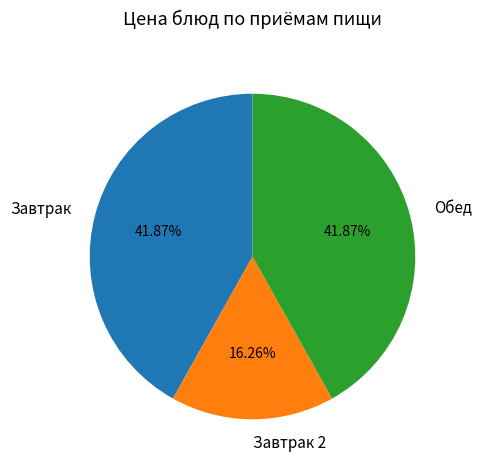

To the nearest percent, what is the difference between the largest and smallest slice percentages?

26%